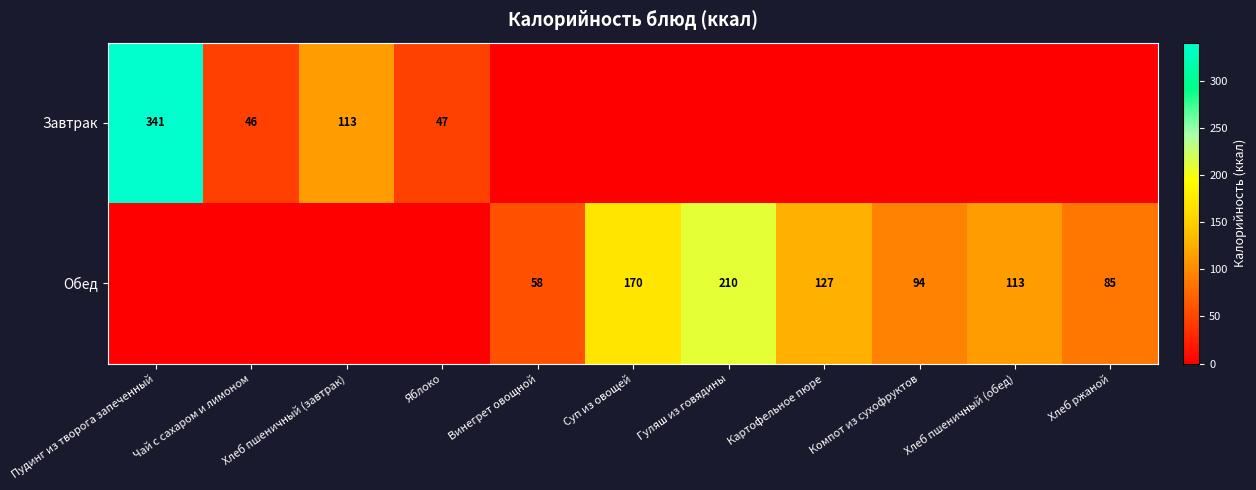

Is it true that Обед equals 330 at Гуляш из говядины?

False